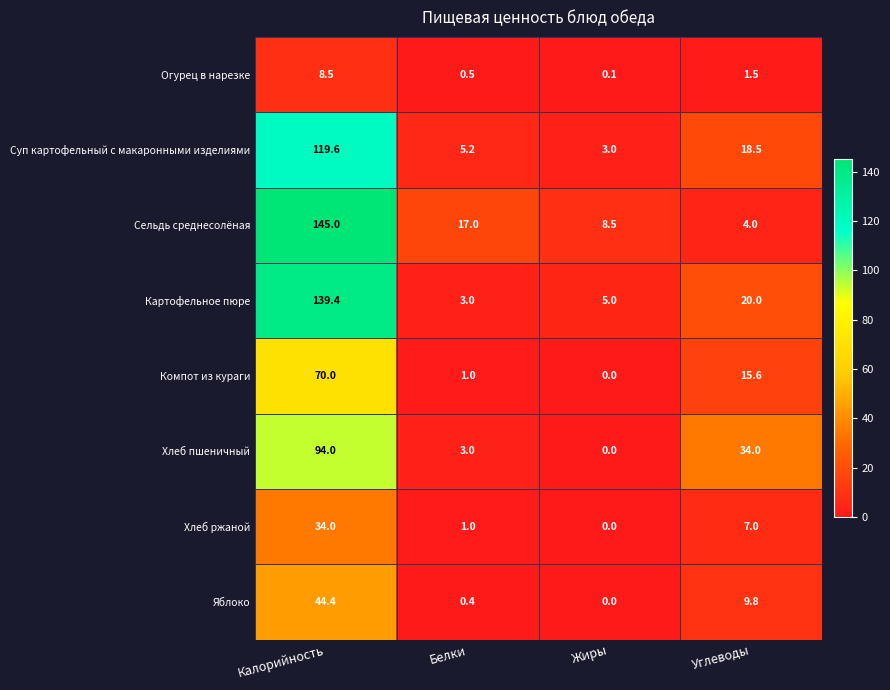

List the series in order of their peak value, lowest first.

Огурец в нарезке, Хлеб ржаной, Яблоко, Компот из кураги, Хлеб пшеничный, Суп картофельный с макаронными изделиями, Картофельное пюре, Сельдь среднесолёная